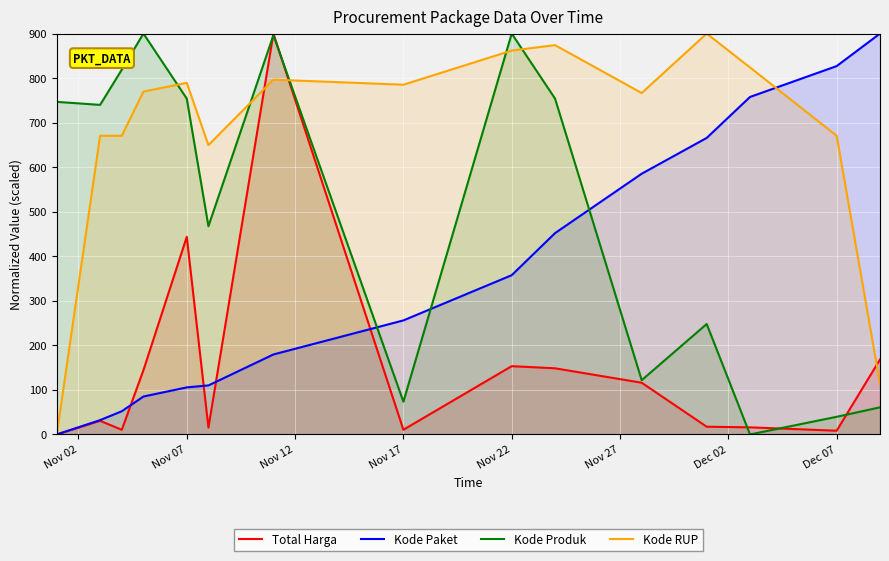

True or false: Kode Paket and Kode Produk cross at least once.

True